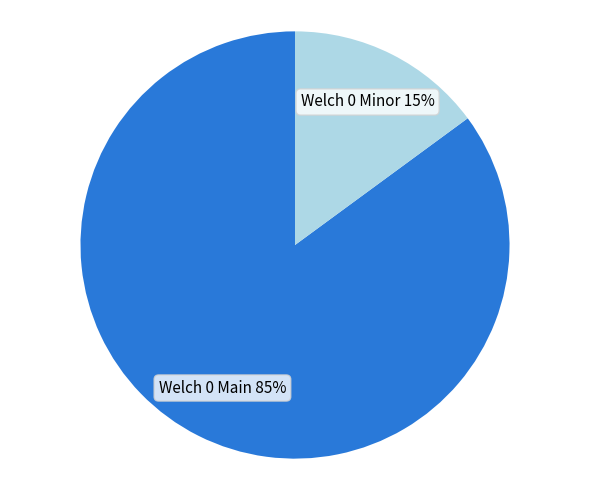

Is there any slice that represents more than half of the pie?

Yes